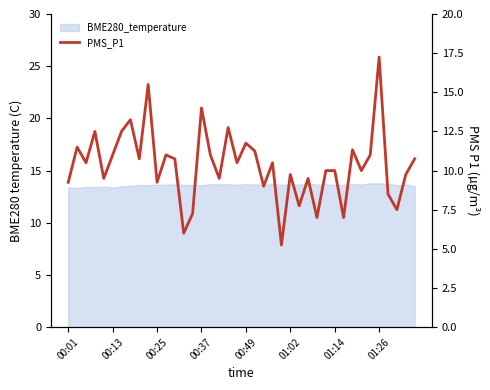

The chart shows a value of 12.8 at 18. True or false?

True